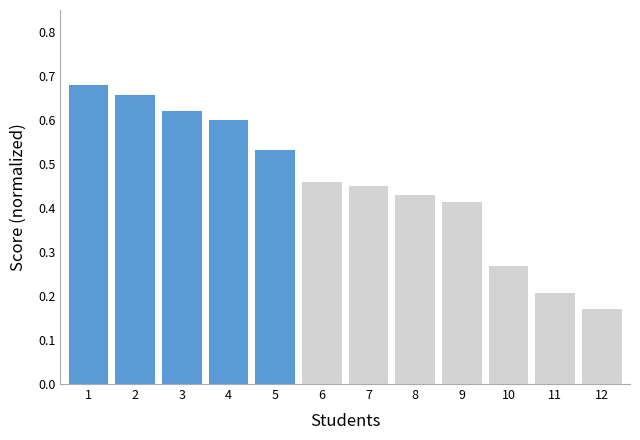

How many values are between 0 and 1?

12